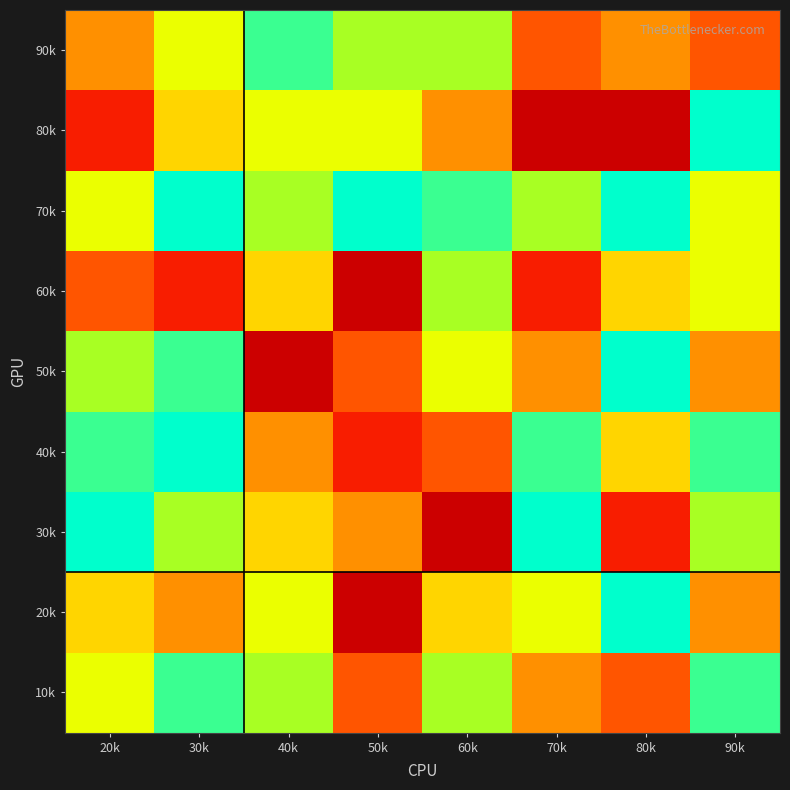

Between 40k and 90k, which is larger?

90k